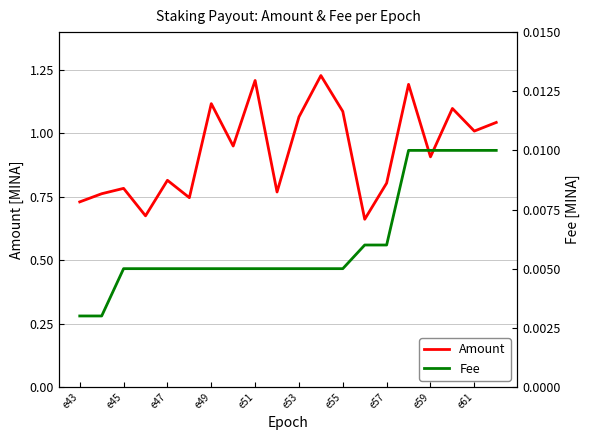

Is it true that Amount equals 1.5 at e55?

False